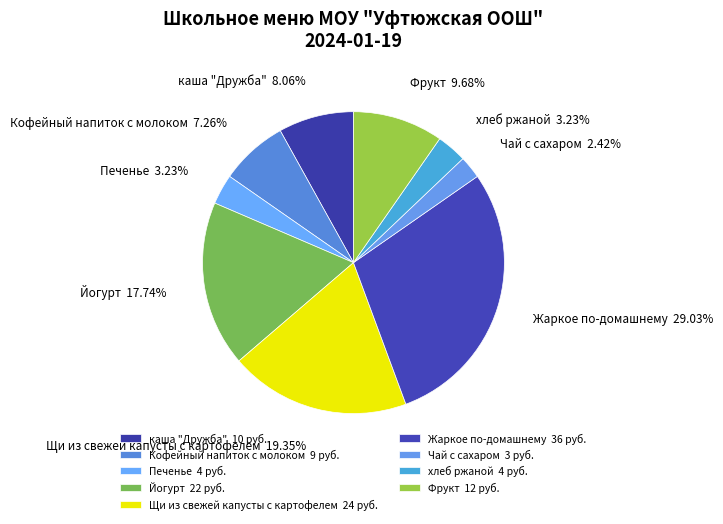

To the nearest percent, what is the combined percentage of Йогурт and Фрукт?

27%